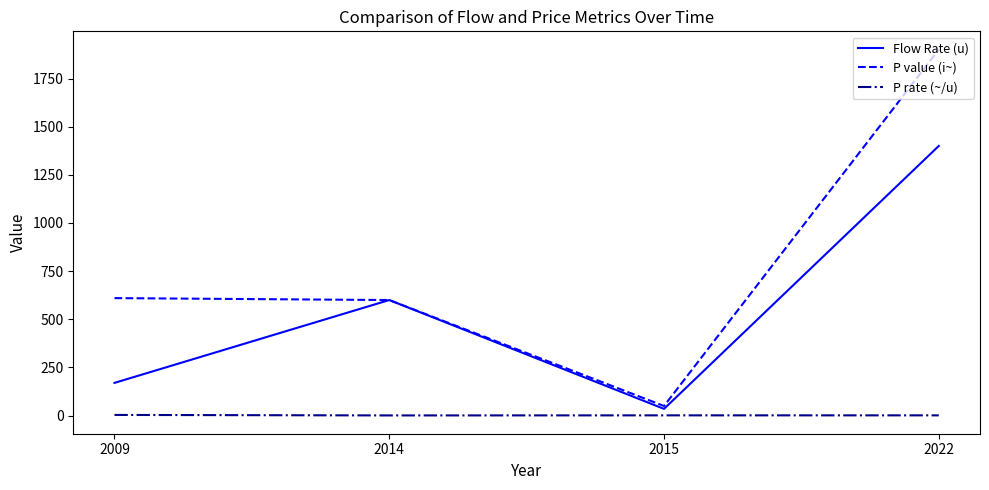

What is the maximum value shown in the chart?

1900.0